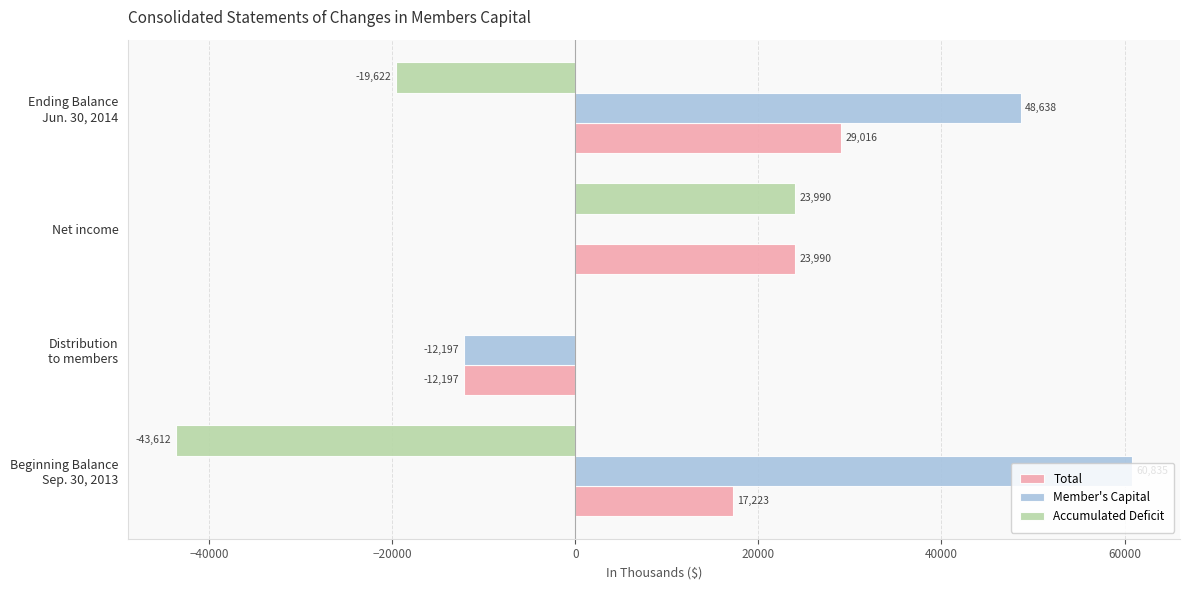

What are all the series names shown in the legend?

Total, Member's Capital, Accumulated Deficit